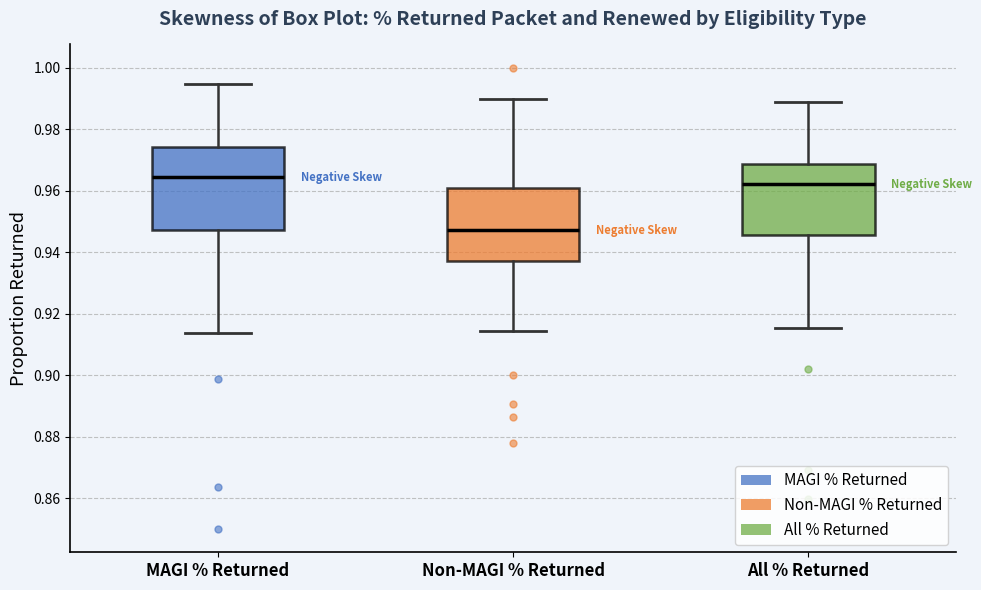

Reading left to right, read every box against the y-axis: the position of its median line, the range the box covers, and the ends of its whiskers. The values are not printed on the chart, so give them approximately, as read against the axis.

MAGI % Returned: median 0.964, box 0.948 to 0.974, whiskers 0.914 to 0.994
Non-MAGI % Returned: median 0.948, box 0.938 to 0.962, whiskers 0.914 to 0.990
All % Returned: median 0.962, box 0.946 to 0.968, whiskers 0.916 to 0.988